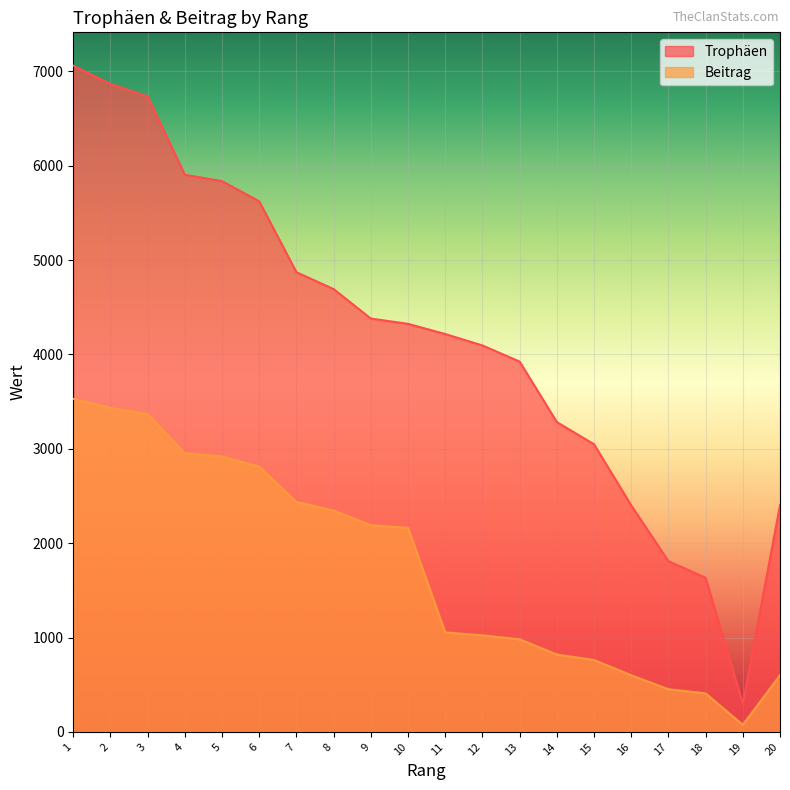

List the series in order of their overall mean, lowest first.

Beitrag, Trophäen